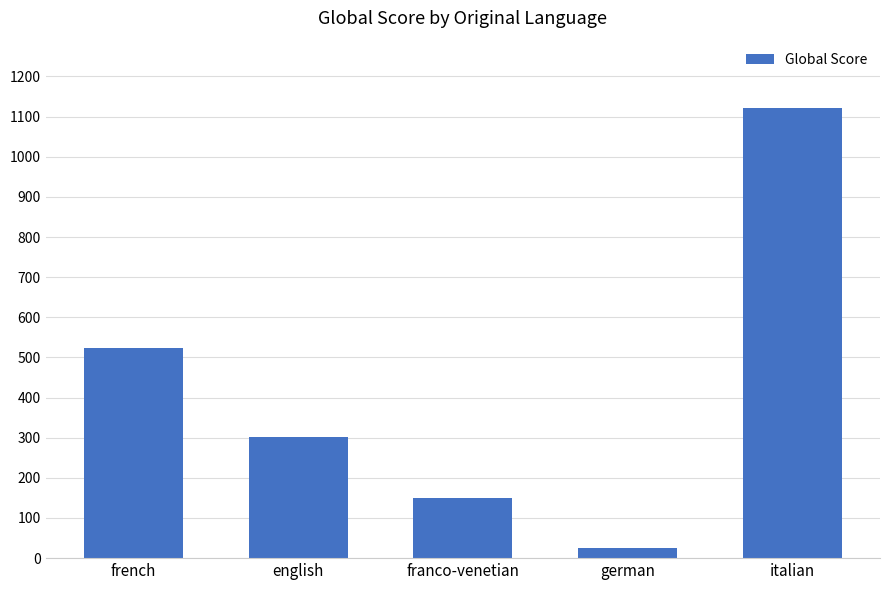

What is the value of the 5th bar from the left?

1121